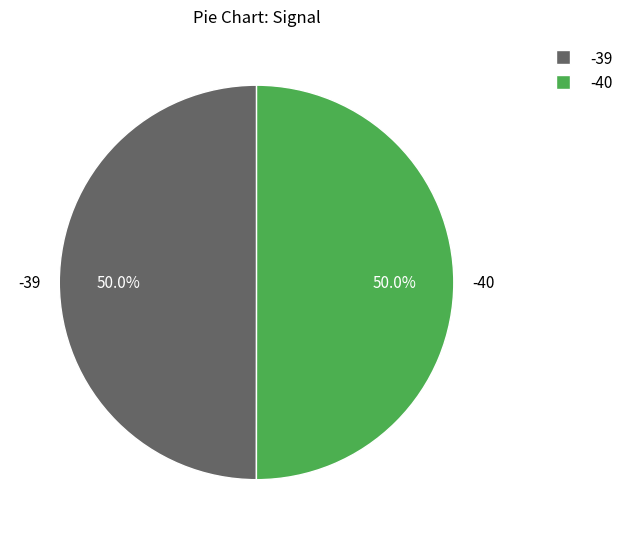

Does any single category account for the majority?

No